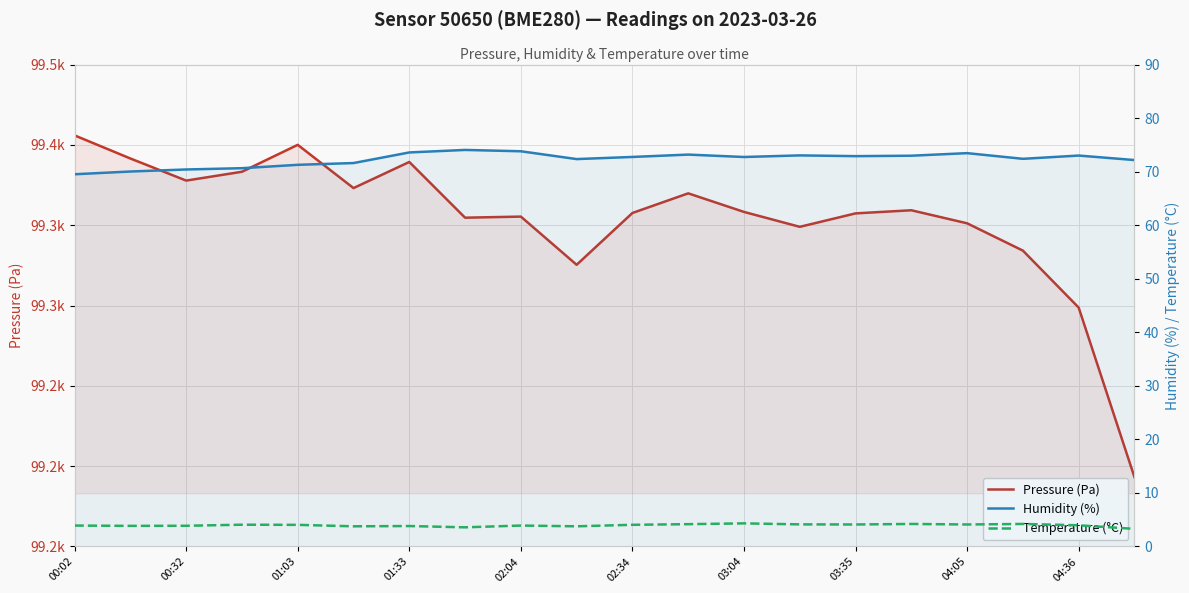

What is the difference between the second highest and minimum values in the Humidity (%) series?

4.3